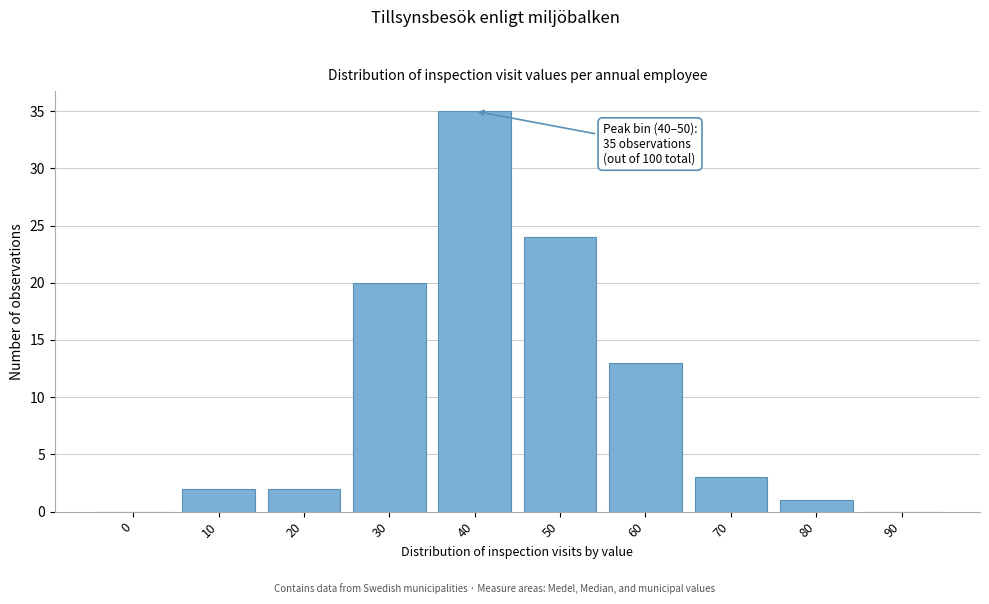

Reading left to right, extract all data points from this chart.

0=0	10=2	20=2	30=20	40=35	50=24	60=13	70=3	80=1	90=0